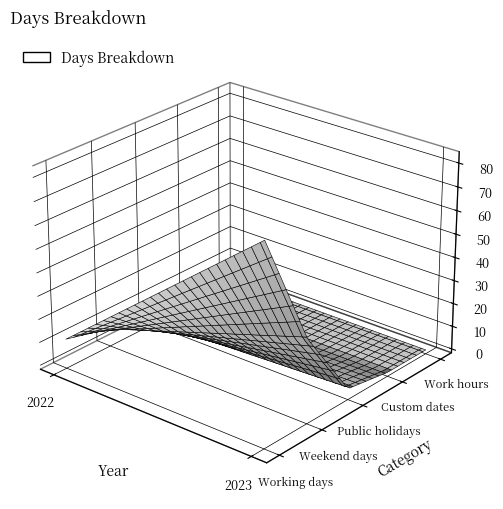

Reading left to right, transcribe all the data shown in this chart.

Working days: 11	83
Weekend days: 6	34
Public holidays: 0	3
Custom dates: 0	0
Work hours: 0	0